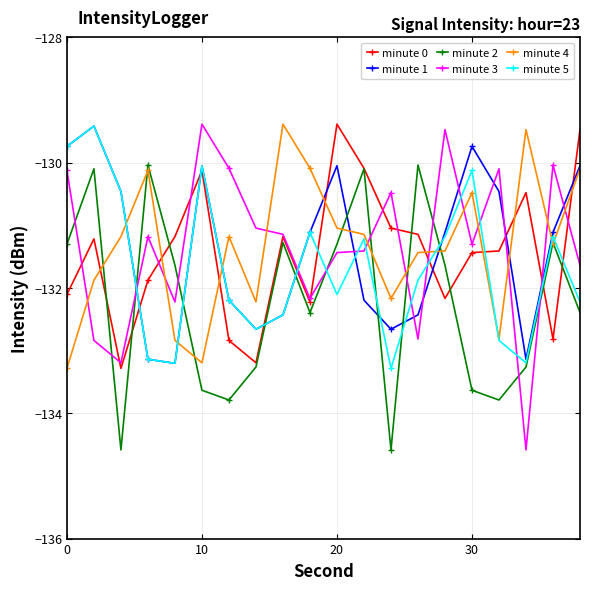

Reading left to right, list all the values displayed in this chart.

minute 0: -132.1	-131.2	-133.3	-131.9	-131.2	-130.1	-132.8	-133.2	-131.2	-132.2	-129.4	-130.1	-131.0	-131.1	-132.2	-131.4	-131.4	-130.5	-132.8	-129.5
minute 1: -129.7	-129.4	-130.5	-133.1	-133.2	-130.1	-132.2	-132.7	-132.4	-131.1	-130.1	-132.2	-132.7	-132.4	-131.1	-129.7	-130.5	-133.1	-131.1	-130.1
minute 2: -131.3	-130.1	-134.6	-130.0	-131.6	-133.6	-133.8	-133.3	-131.3	-132.4	-131.3	-130.1	-134.6	-130.0	-131.6	-133.6	-133.8	-133.3	-131.3	-132.4
minute 3: -130.1	-132.8	-133.2	-131.2	-132.2	-129.4	-130.1	-131.0	-131.1	-132.2	-131.4	-131.4	-130.5	-132.8	-129.5	-131.3	-130.1	-134.6	-130.0	-131.6
minute 4: -133.3	-131.9	-131.2	-130.1	-132.8	-133.2	-131.2	-132.2	-129.4	-130.1	-131.0	-131.1	-132.2	-131.4	-131.4	-130.5	-132.8	-129.5	-131.3	-130.1
minute 5: -129.7	-129.4	-130.5	-133.1	-133.2	-130.1	-132.2	-132.7	-132.4	-131.1	-132.1	-131.2	-133.3	-131.9	-131.2	-130.1	-132.8	-133.2	-131.2	-132.2